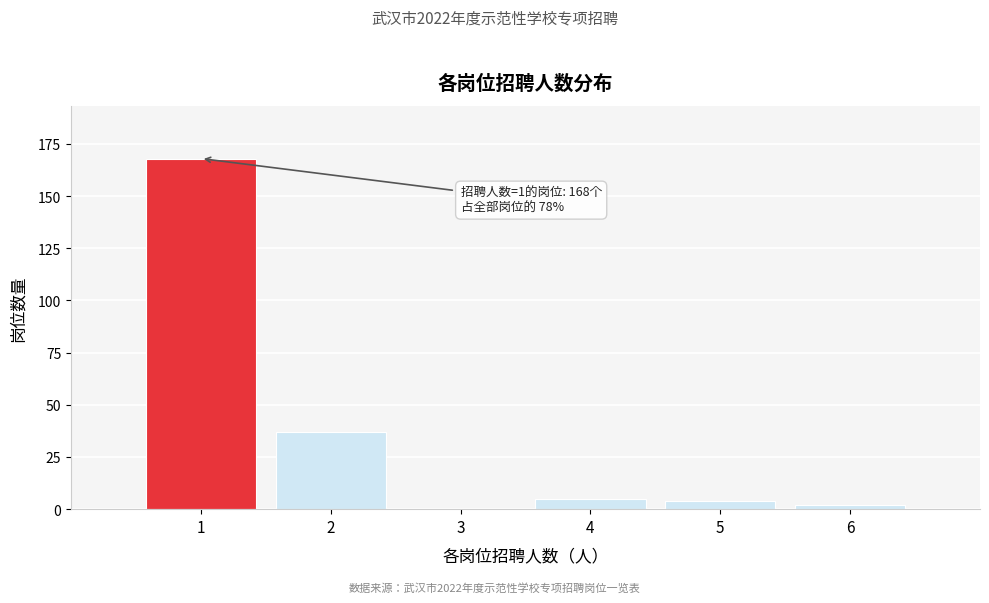

Reading left to right, transcribe all the data shown in this chart.

1=168	2=37	3=0	4=5	5=4	6=2